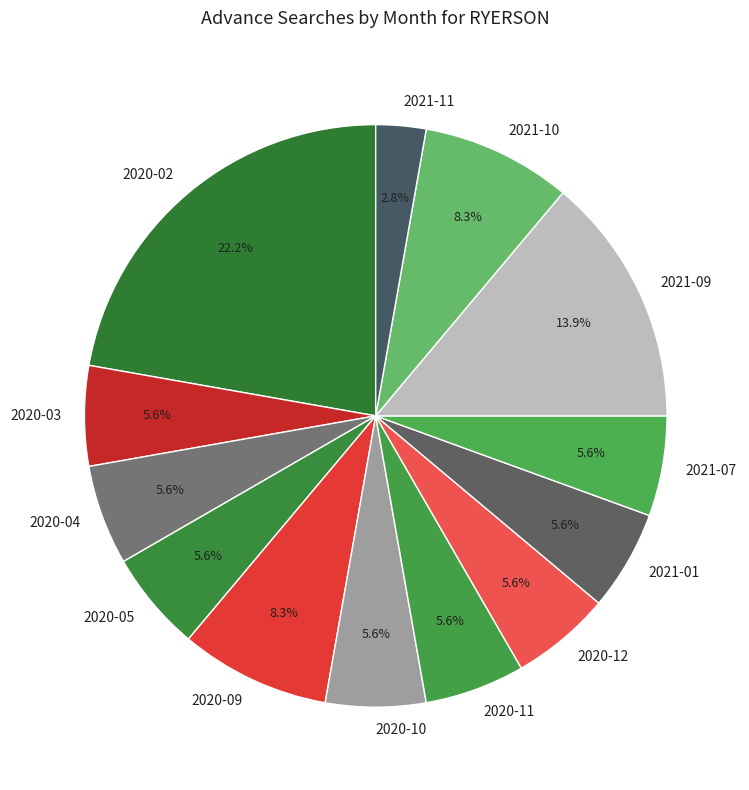

How many segments does this pie chart have?

13